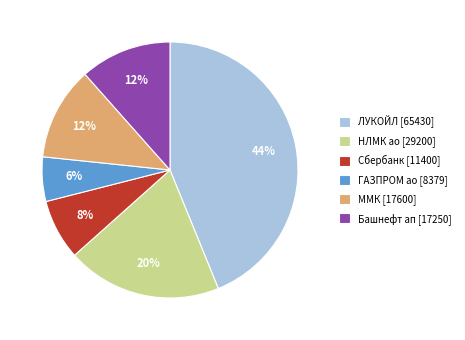

Is the sum of Башнефт ап [17250] and НЛМК ао [29200] greater than half?

No